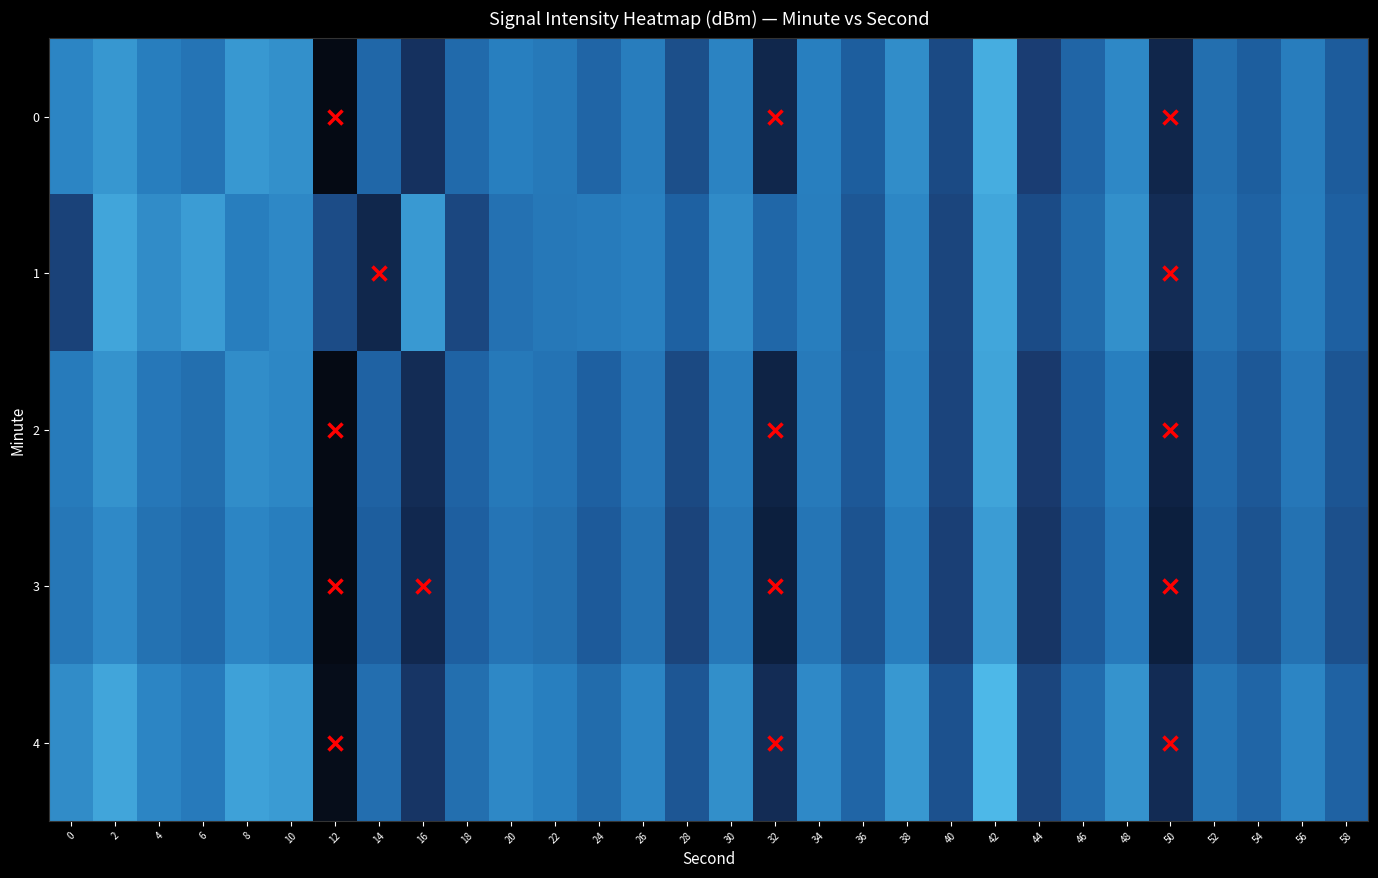

Reading left to right, extract all data points from this chart.

0: 0=-122.3	2=-120.9	4=-123.1	6=-124.5	8=-120.8	10=-121.4	12=-146.9	14=-126.5	16=-134.0	18=-126.0	20=-123.0	22=-123.8	24=-126.8	26=-123.3	28=-129.7	30=-122.5	32=-136.0	34=-123.0	36=-127.8	38=-121.7	40=-130.3	42=-118.9	44=-132.0	46=-126.7	48=-122.1	50=-136.0	52=-125.3	54=-127.7	56=-123.3	58=-128.0
1: 0=-131.4	2=-119.6	4=-121.7	6=-120.4	8=-123.0	10=-122.1	12=-130.0	14=-135.9	16=-120.7	18=-130.7	20=-125.0	22=-124.0	24=-123.5	26=-122.8	28=-127.3	30=-121.9	32=-126.4	34=-123.1	36=-128.7	38=-122.3	40=-131.0	42=-119.5	44=-130.2	46=-125.8	48=-121.4	50=-135.1	52=-124.9	54=-127.1	56=-123.0	58=-127.5
2: 0=-123.5	2=-121.2	4=-124.1	6=-125.3	8=-121.7	10=-122.3	12=-147.2	14=-127.1	16=-135.0	18=-127.0	20=-123.8	22=-124.6	24=-127.5	26=-124.1	28=-130.5	30=-123.3	32=-136.8	34=-123.7	36=-128.5	38=-122.5	40=-131.1	42=-119.7	44=-132.7	46=-127.4	48=-122.9	50=-136.9	52=-126.1	54=-128.5	56=-124.1	58=-128.9
3: 0=-124.2	2=-122.0	4=-124.8	6=-126.0	8=-122.4	10=-123.0	12=-147.9	14=-127.8	16=-135.7	18=-127.7	20=-124.5	22=-125.3	24=-128.2	26=-124.8	28=-131.2	30=-124.0	32=-137.5	34=-124.4	36=-129.2	38=-123.2	40=-131.8	42=-120.4	44=-133.4	46=-128.1	48=-123.6	50=-137.6	52=-126.8	54=-129.2	56=-124.8	58=-129.6
4: 0=-121.8	2=-119.6	4=-122.4	6=-123.6	8=-120.0	10=-120.6	12=-145.5	14=-125.4	16=-133.3	18=-125.3	20=-122.1	22=-122.9	24=-125.8	26=-122.4	28=-128.8	30=-121.6	32=-135.1	34=-122.0	36=-126.8	38=-120.8	40=-129.4	42=-118.0	44=-131.0	46=-125.7	48=-121.2	50=-135.2	52=-124.4	54=-126.8	56=-122.4	58=-127.2